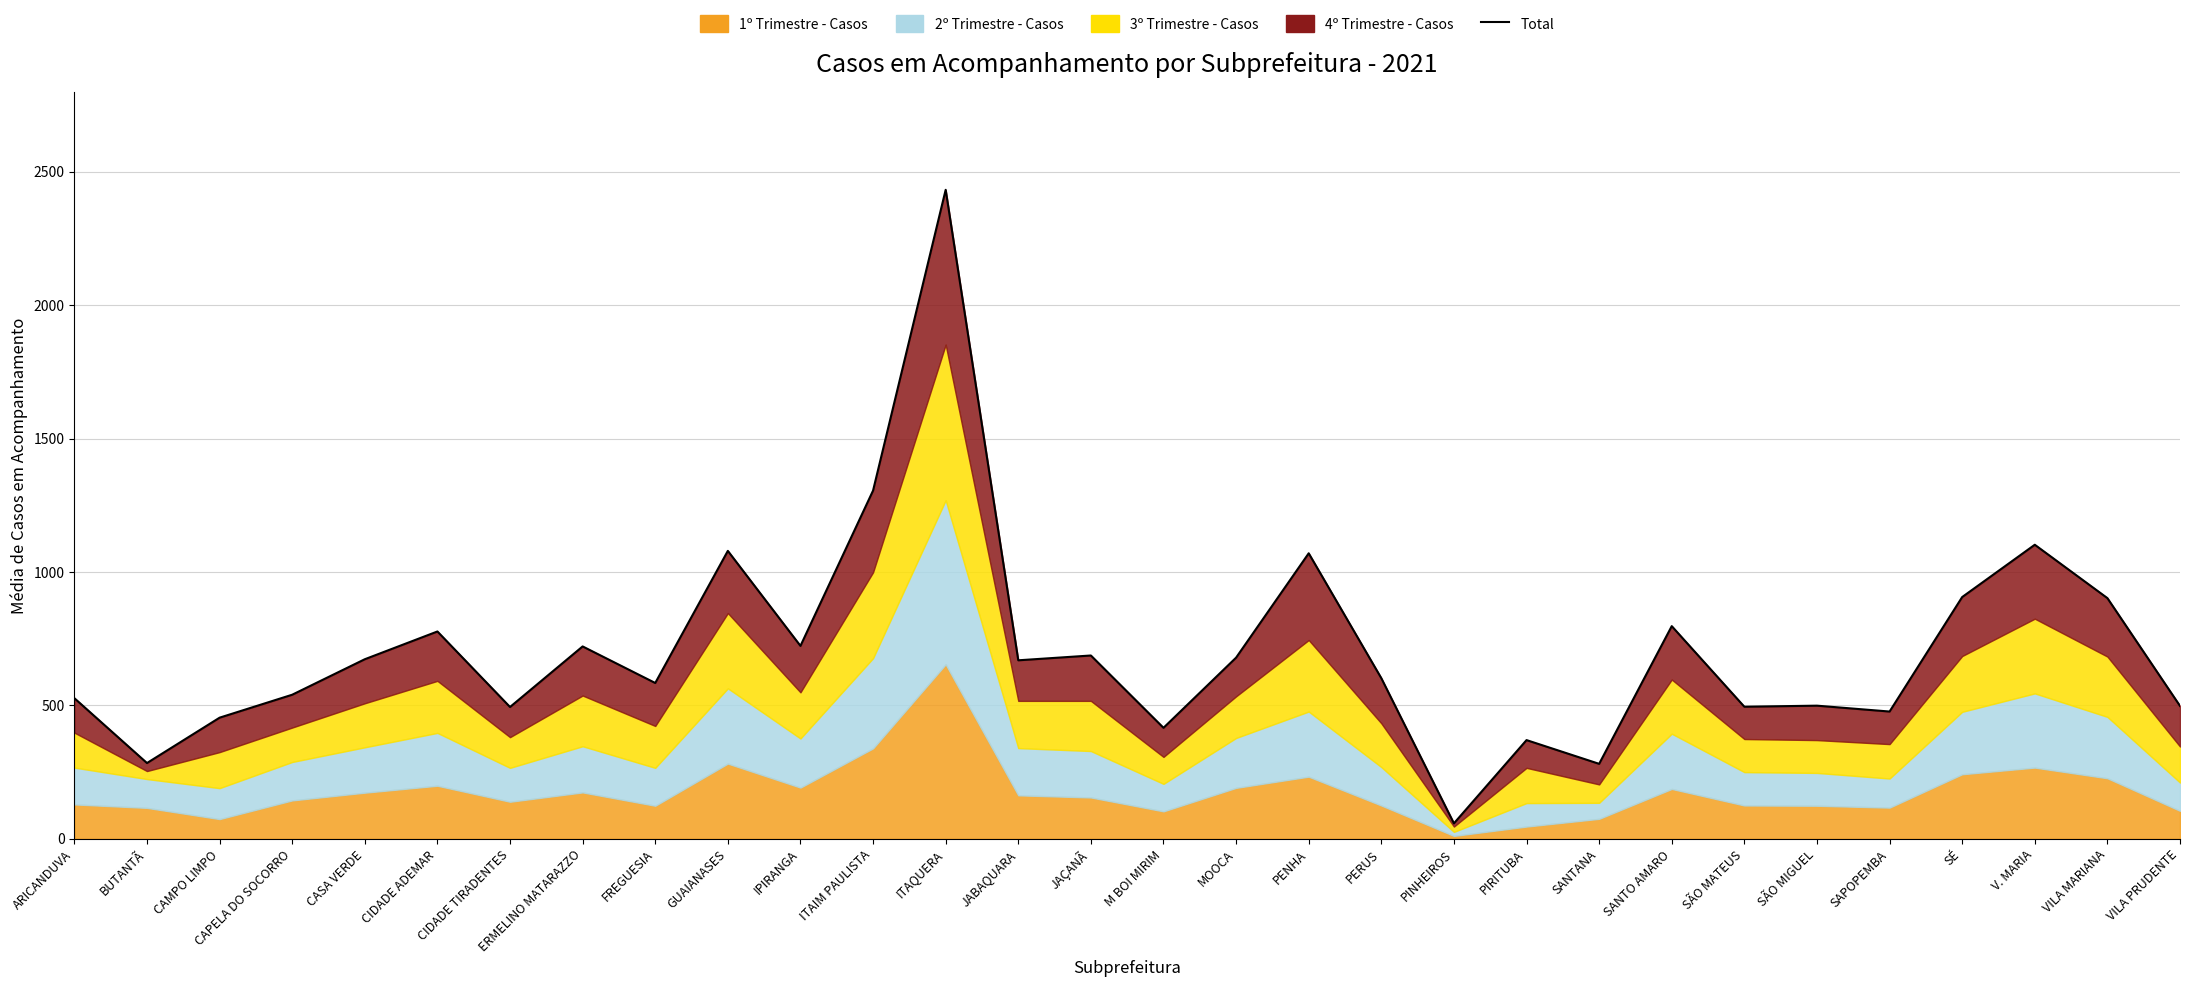

Which label corresponds to the smallest value in the chart?

PINHEIROS